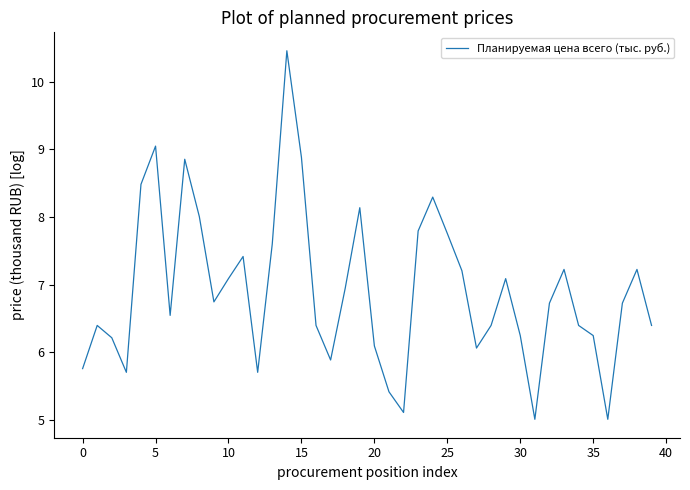

What is the difference between the maximum and minimum values?

5.4